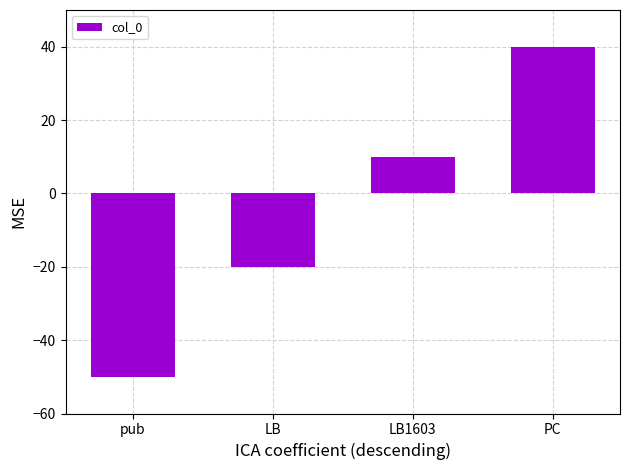

At which category does the chart reach its peak across all series?

PC